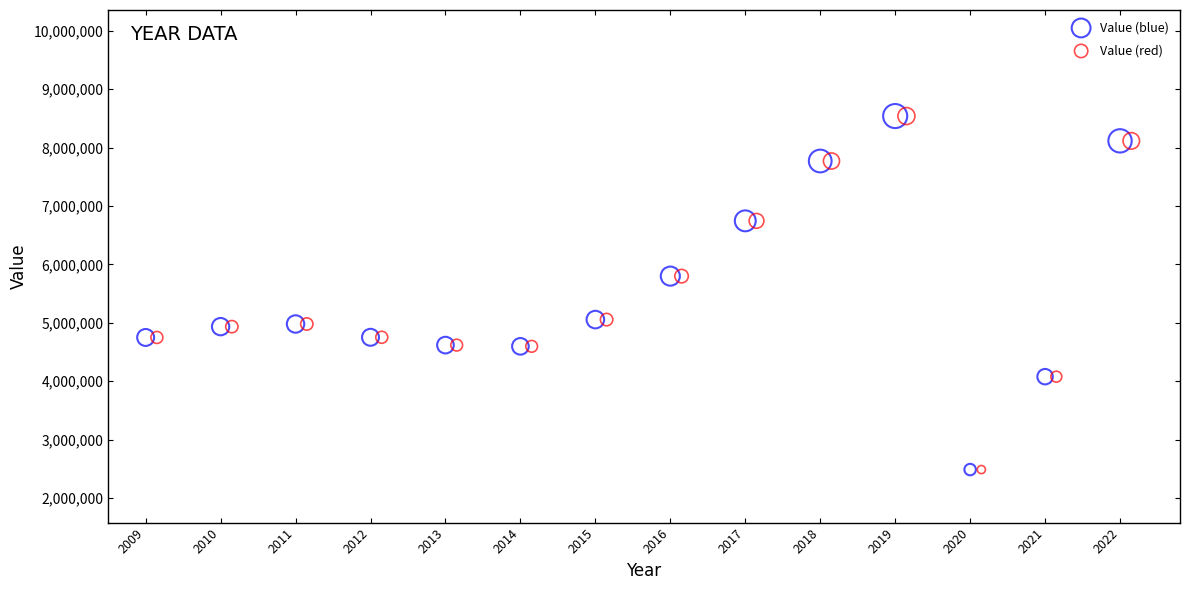

What are all the series names shown in the legend?

Value (blue), Value (red)